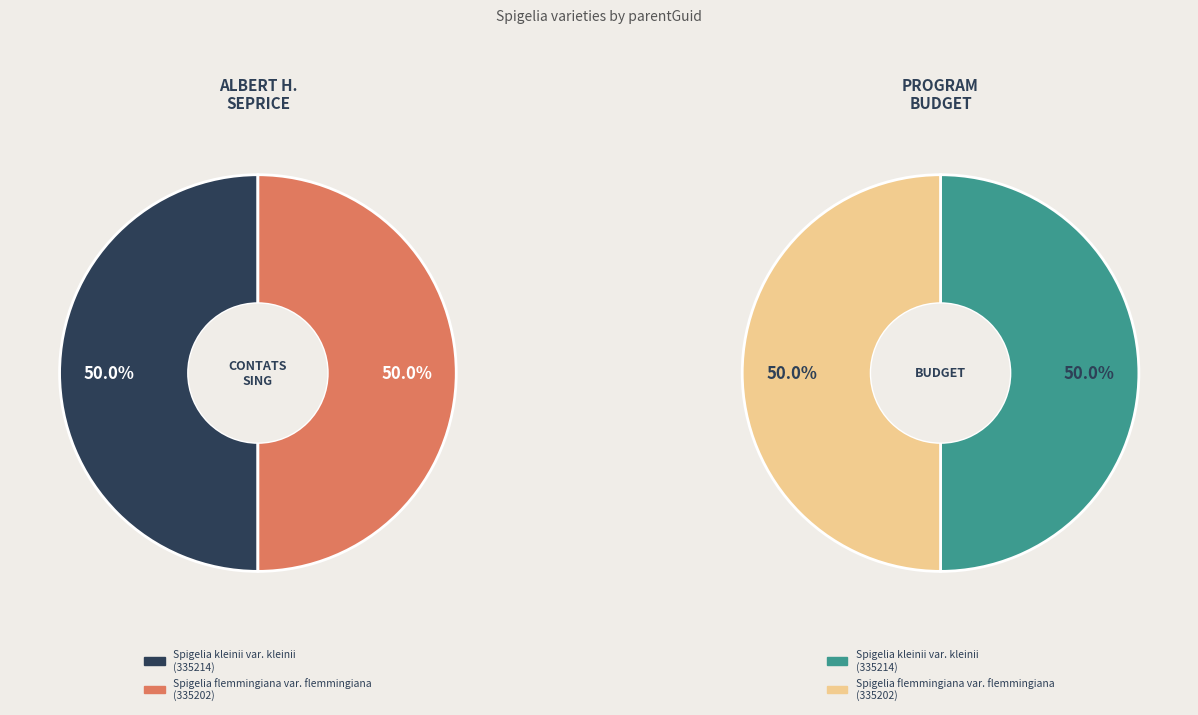

What percentage is the Spigelia flemmingiana var. flemmingiana slice, to the nearest percent?

50%